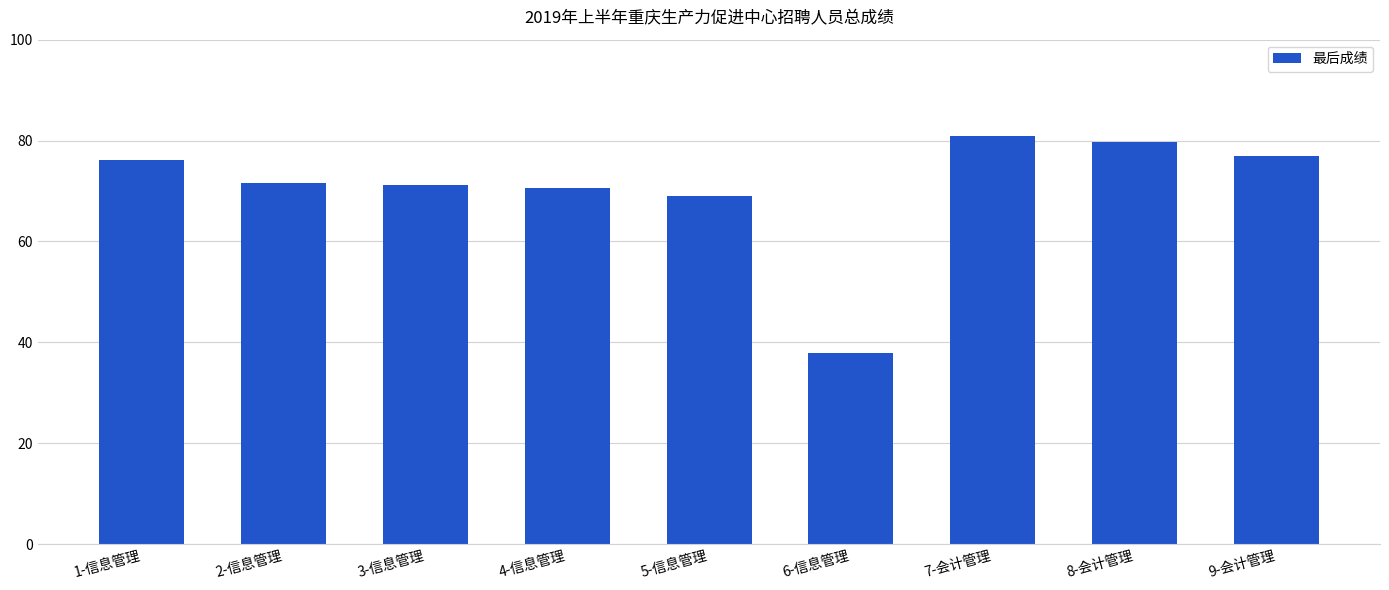

Count the number of data series in this chart.

1